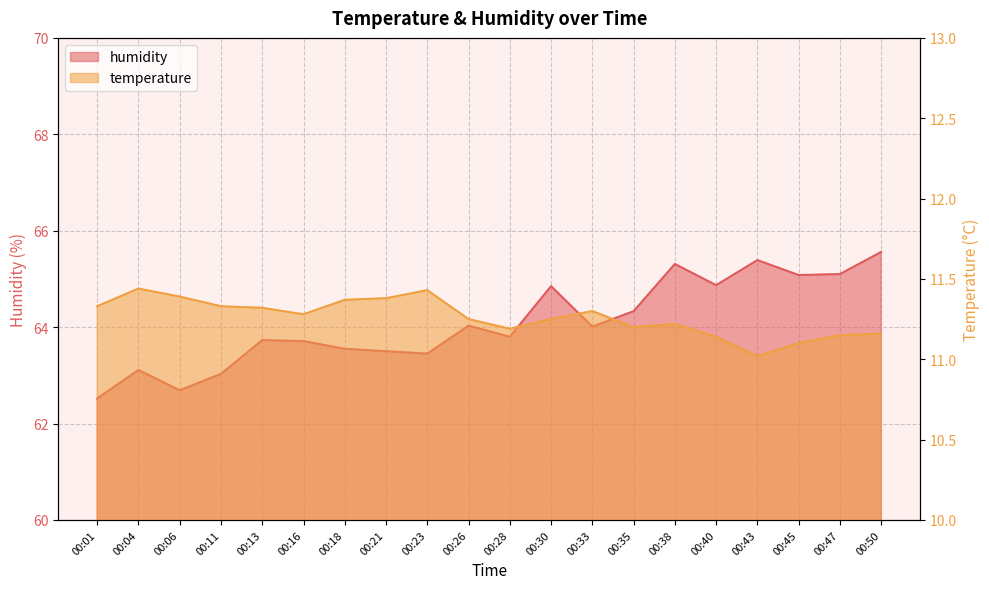

What is the maximum value for humidity?

65.6